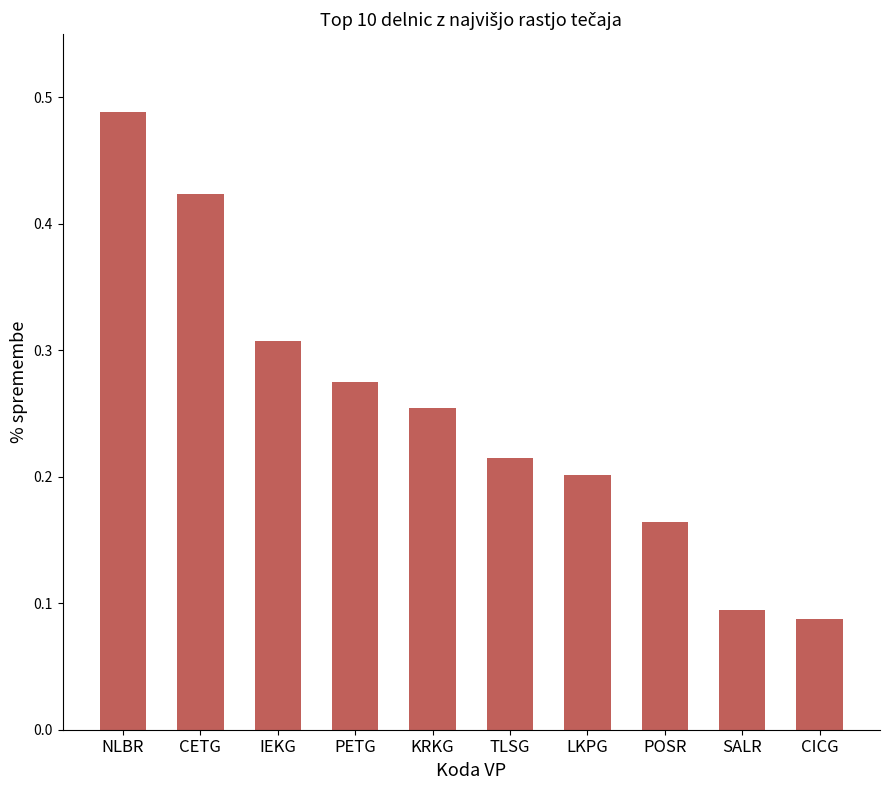

What is the sum of all values?

2.5